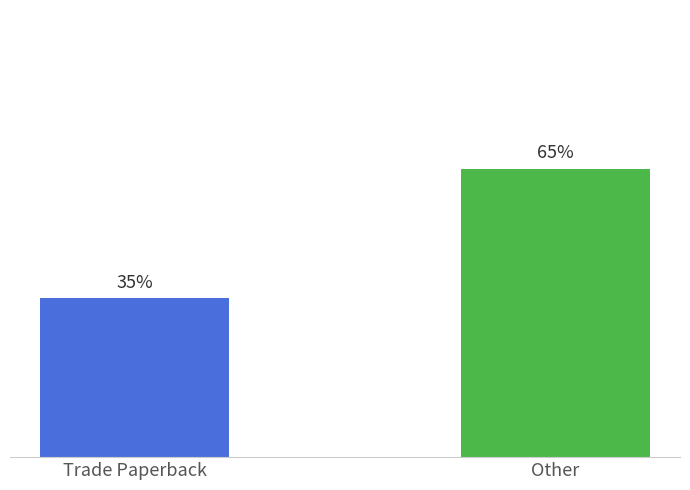

What is the label of the 1st bar from the left?

Trade Paperback